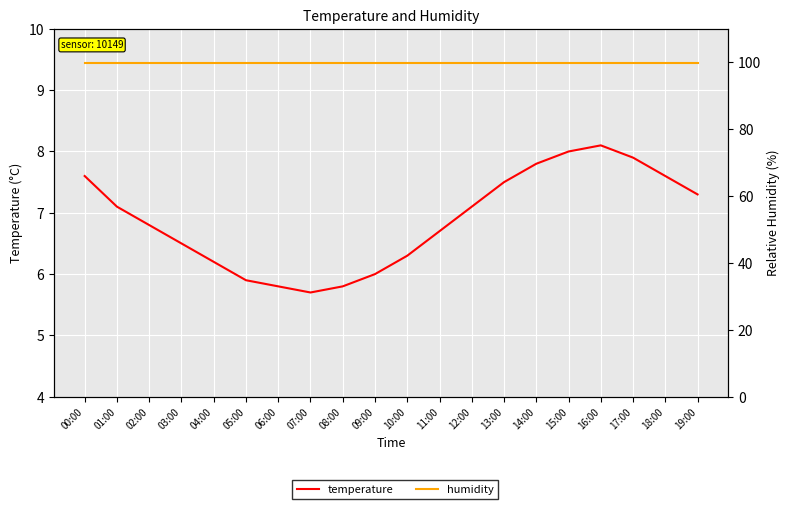

At which label is temperature closest to 6?

09:00